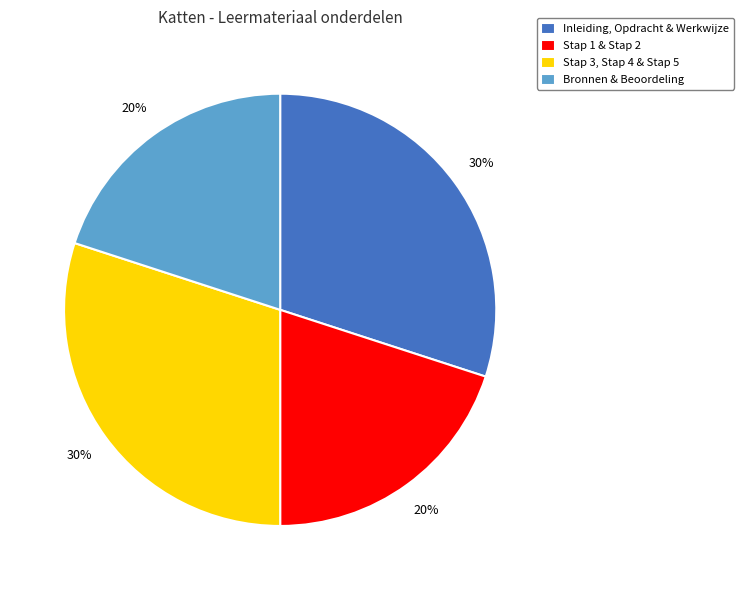

To the nearest percent, what is the combined percentage of Inleiding, Opdracht & Werkwijze and Stap 1 & Stap 2?

50%